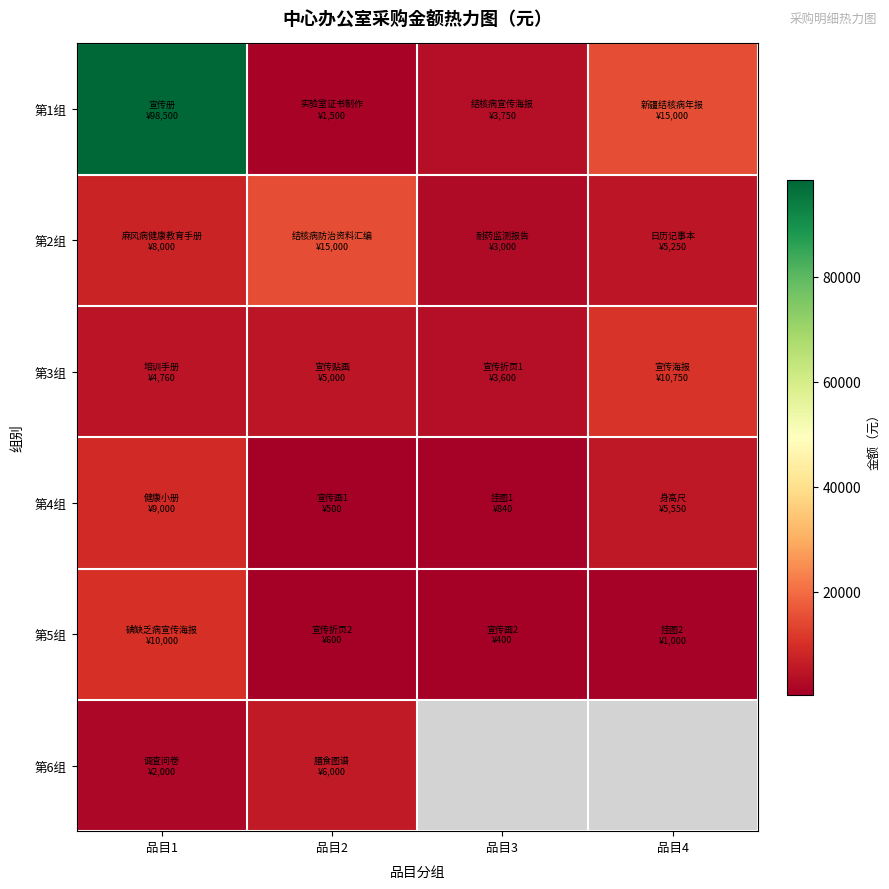

What value does the 第6组 series have at 品目1?

2000.0